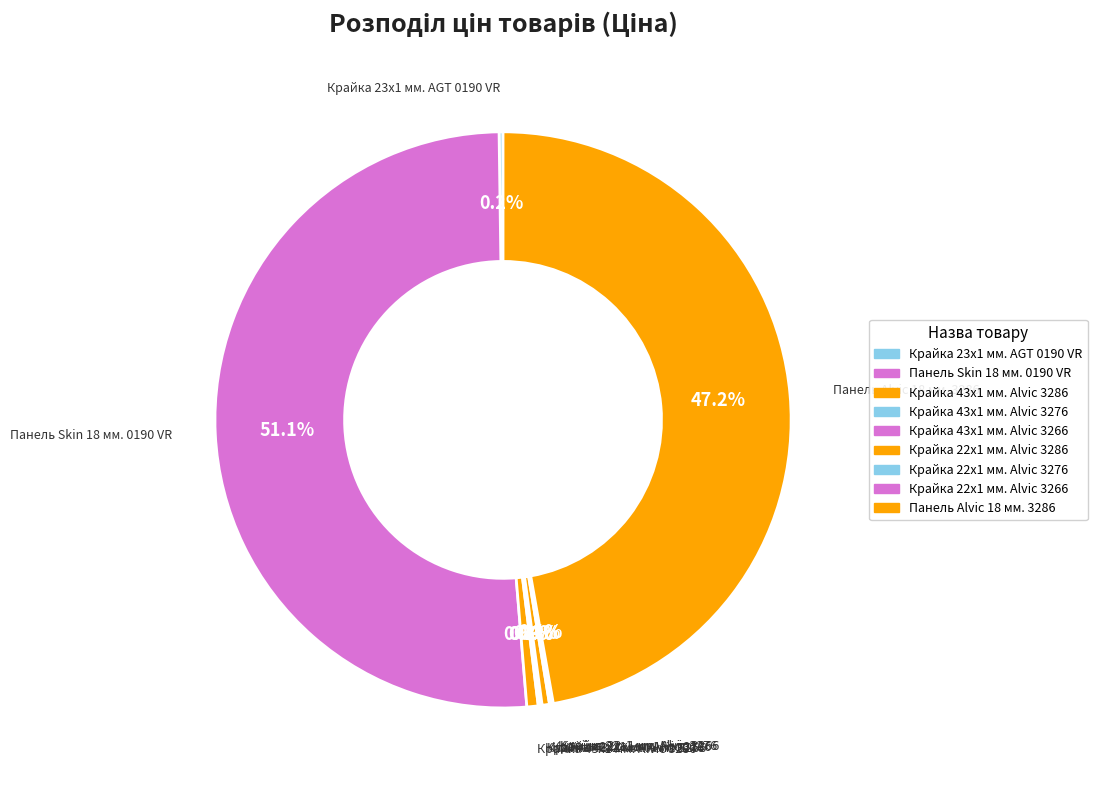

Between Крайка 22x1 мм. Alvic 3286 and Крайка 23x1 мм. AGT 0190 VR, which is larger?

Крайка 22x1 мм. Alvic 3286